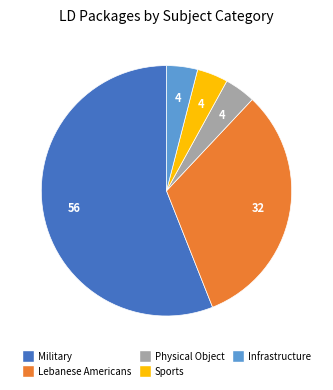

The Infrastructure slice represents 17% of the pie. True or false?

False